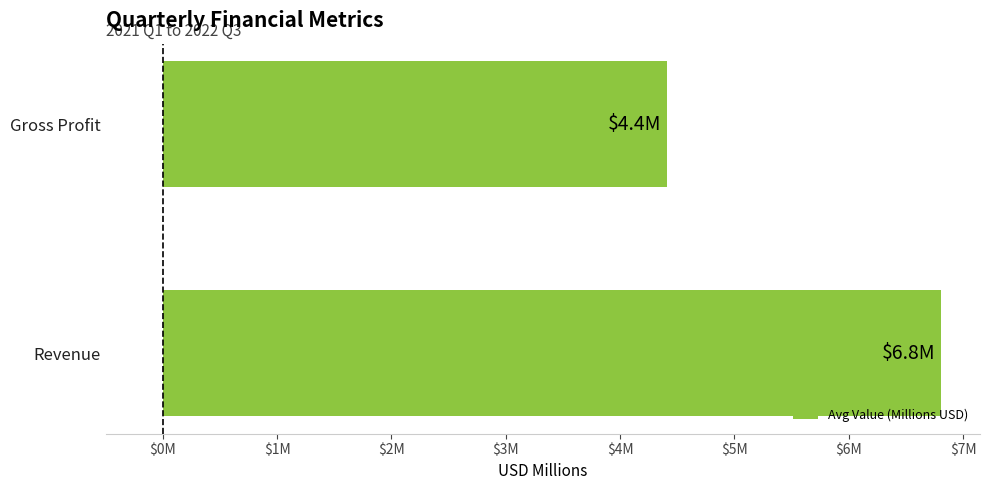

Does the chart contain any negative values?

No